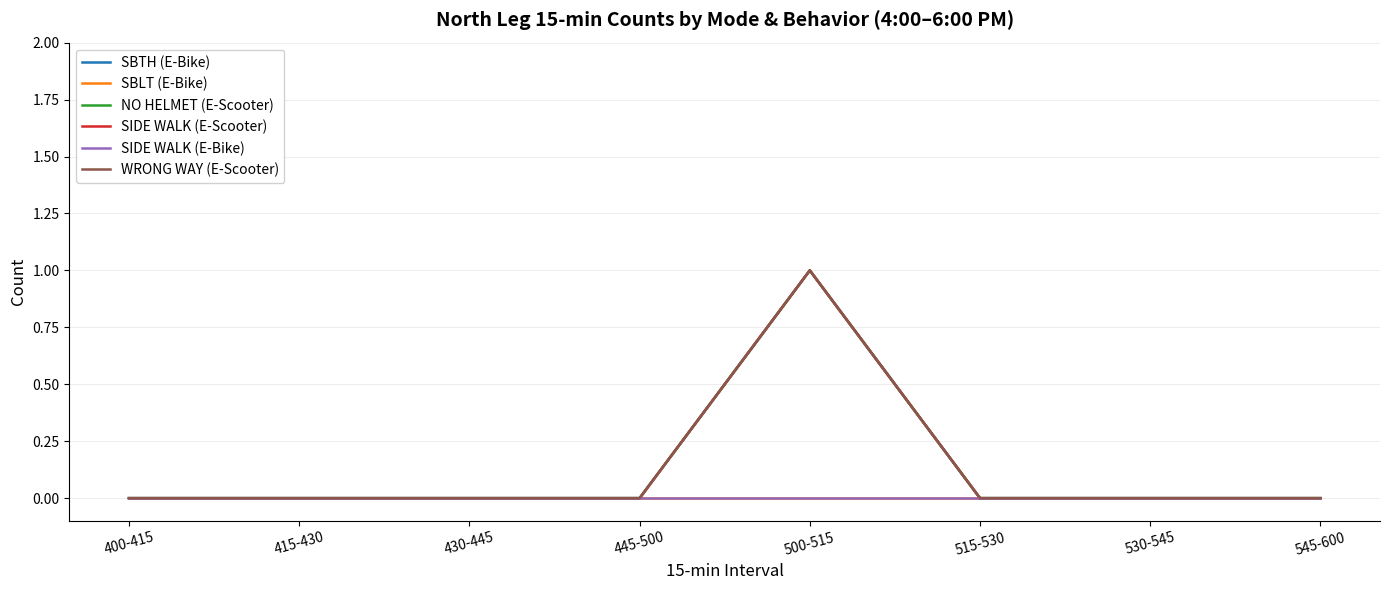

Does the chart have visible grid lines?

Yes